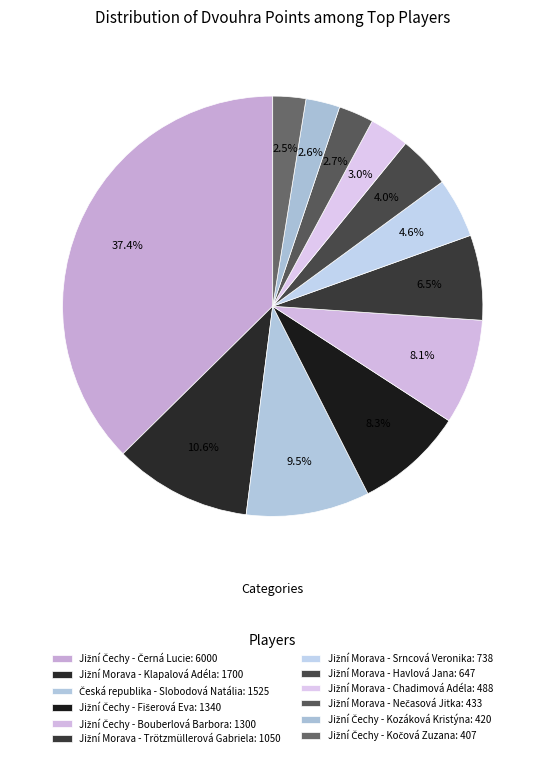

The Jižní Morava - Trötzmüllerová Gabriela slice represents 7% of the pie. True or false?

True